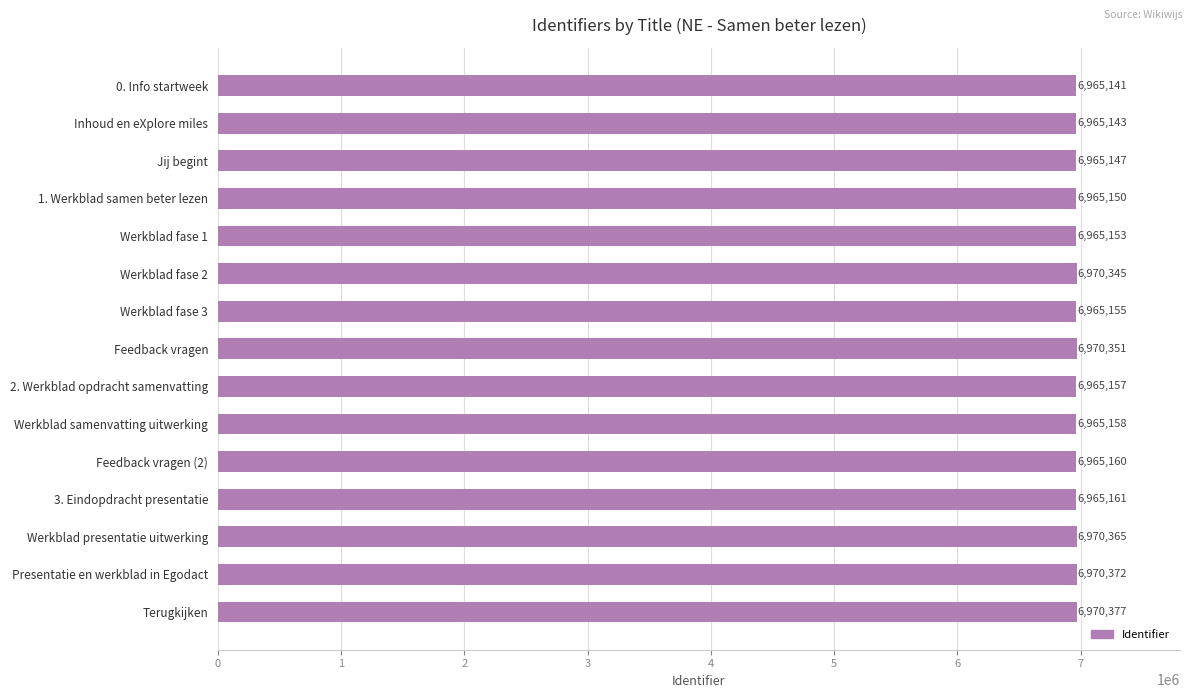

Does the chart contain stacked bars?

No